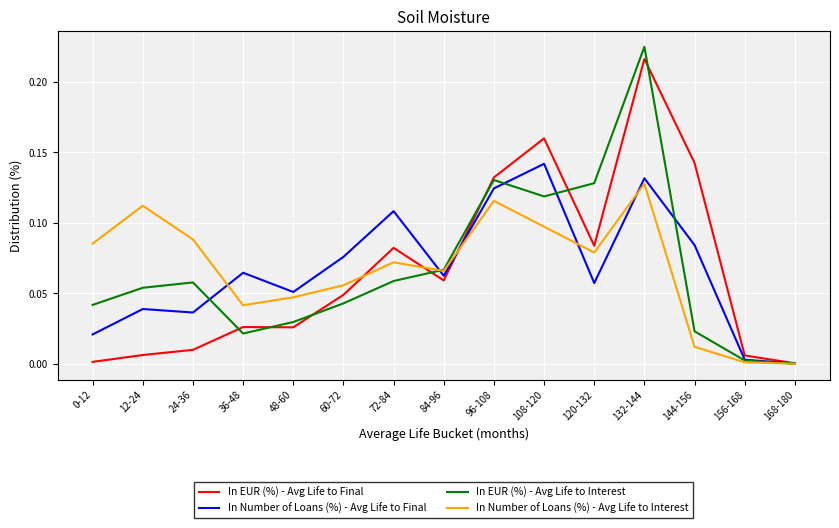

Between 36-48 and 60-72, which series saw the biggest shift?

In EUR (%) - Avg Life to Final